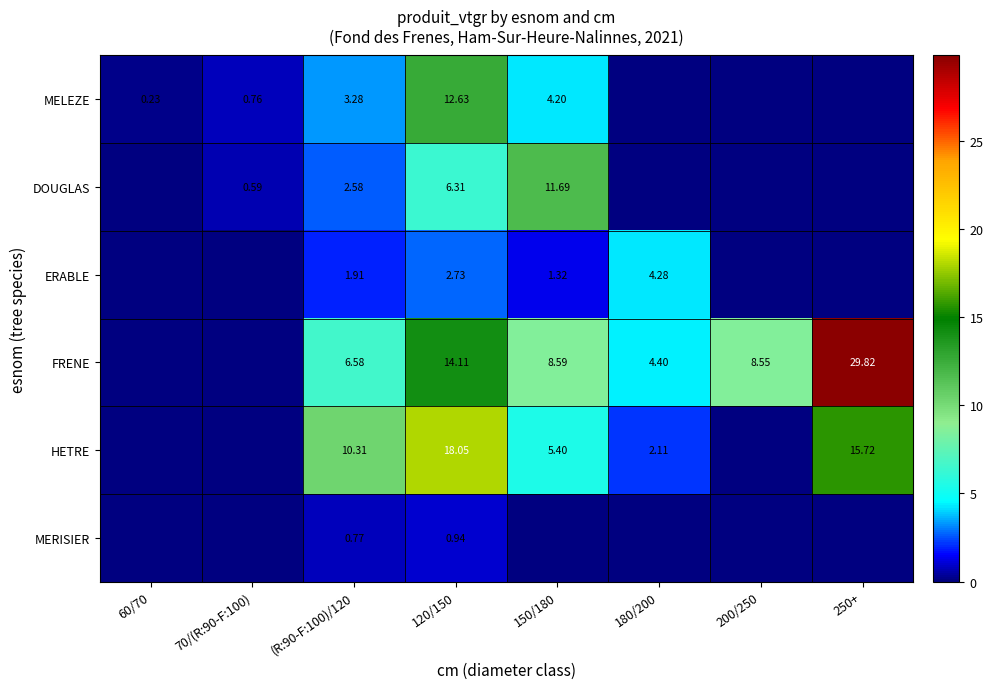

Is the value of HETRE at (R:90-F:100)/120 greater than the value of MERISIER at 120/150?

Yes